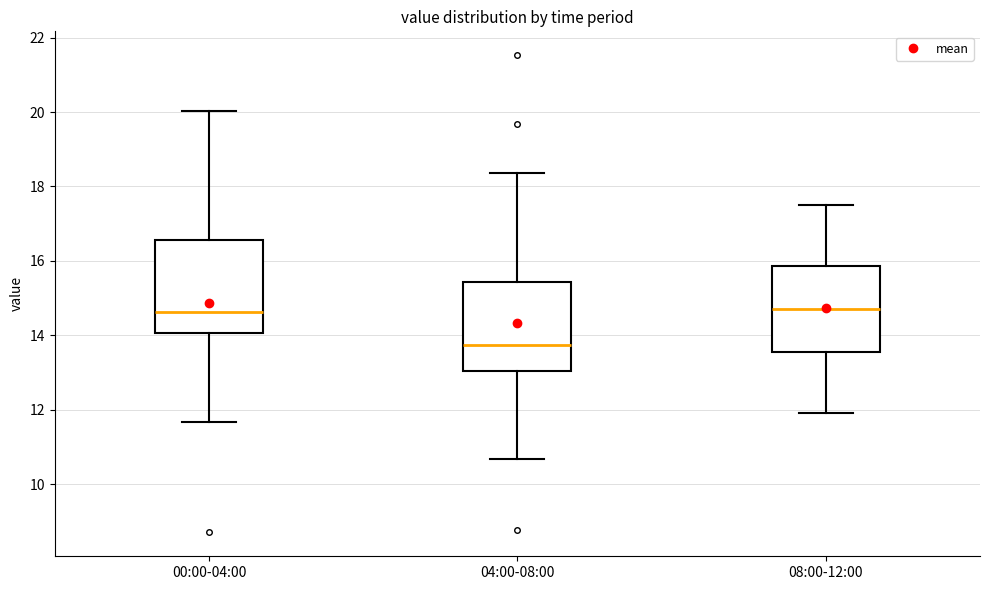

Reading left to right, transcribe this box plot: for each box, give where its median line is, the range the box spans, and where its two whiskers end, as read against the y-axis. The values are not printed on the chart, so give them approximately, as read against the axis.

00:00-04:00: median 14.6, box 14.0 to 16.6, whiskers 11.6 to 20.0
04:00-08:00: median 13.8, box 13.0 to 15.4, whiskers 10.6 to 18.4
08:00-12:00: median 14.8, box 13.6 to 15.8, whiskers 12.0 to 17.6